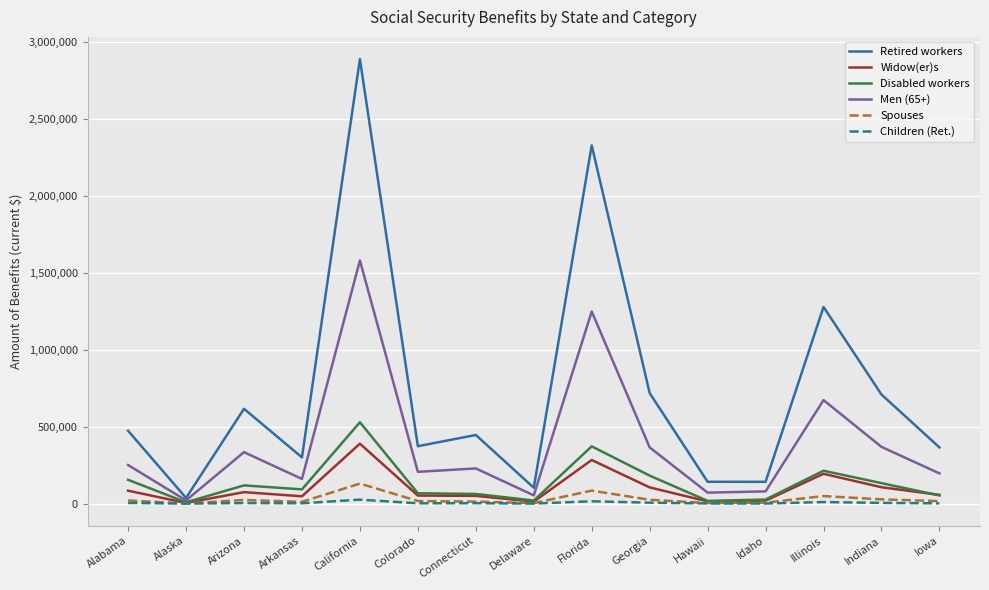

True or false: Children (Ret.) has a value of 520 at Alaska.

True